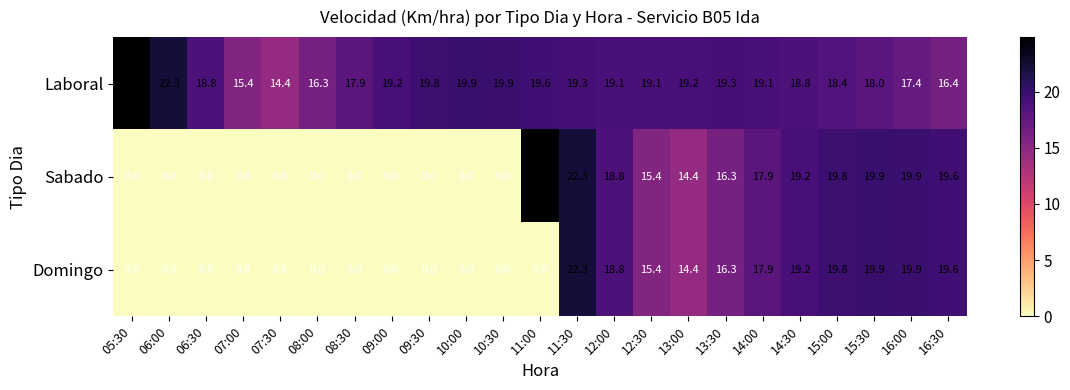

Which series has the widest spread of values?

Sabado